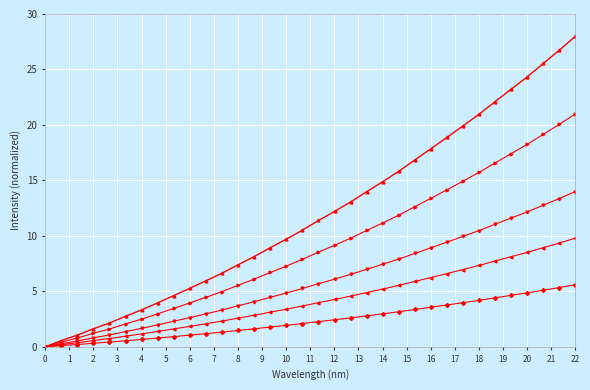

What is the greatest value displayed?

28.0